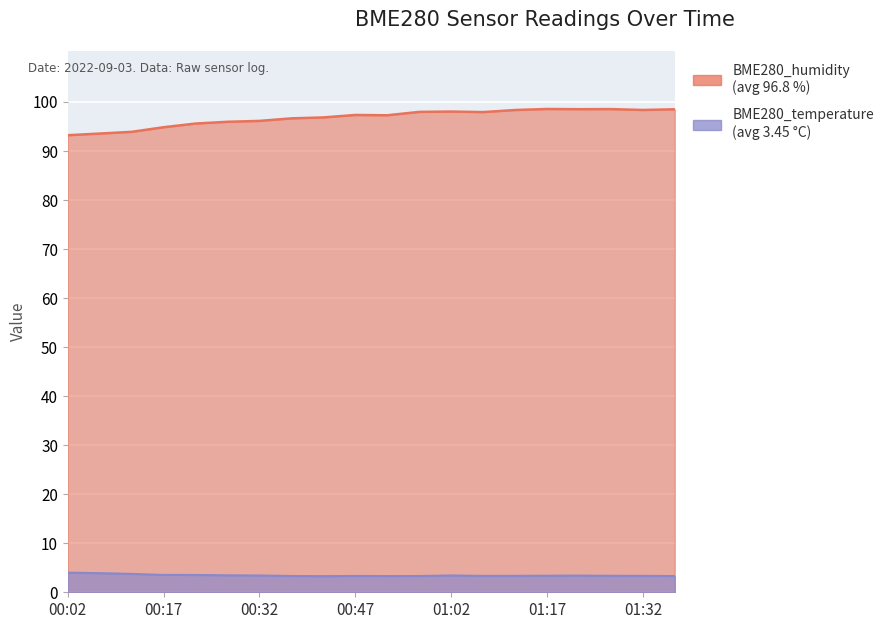

Reading left to right, transcribe all the data shown in this chart.

BME280_humidity: 00:02=93.2	00:07=93.6	00:12=93.9	00:17=94.8	00:22=95.6	00:27=96.0	00:32=96.1	00:37=96.7	00:42=96.8	00:47=97.3	00:52=97.3	00:57=98.0	01:02=98.0	01:07=97.9	01:12=98.4	01:17=98.6	01:22=98.5	01:27=98.5	01:32=98.4	01:37=98.5
BME280_temperature: 00:02=4.0	00:07=3.9	00:12=3.8	00:17=3.5	00:22=3.5	00:27=3.5	00:32=3.4	00:37=3.3	00:42=3.3	00:47=3.3	00:52=3.3	00:57=3.3	01:02=3.4	01:07=3.3	01:12=3.4	01:17=3.4	01:22=3.4	01:27=3.4	01:32=3.4	01:37=3.3